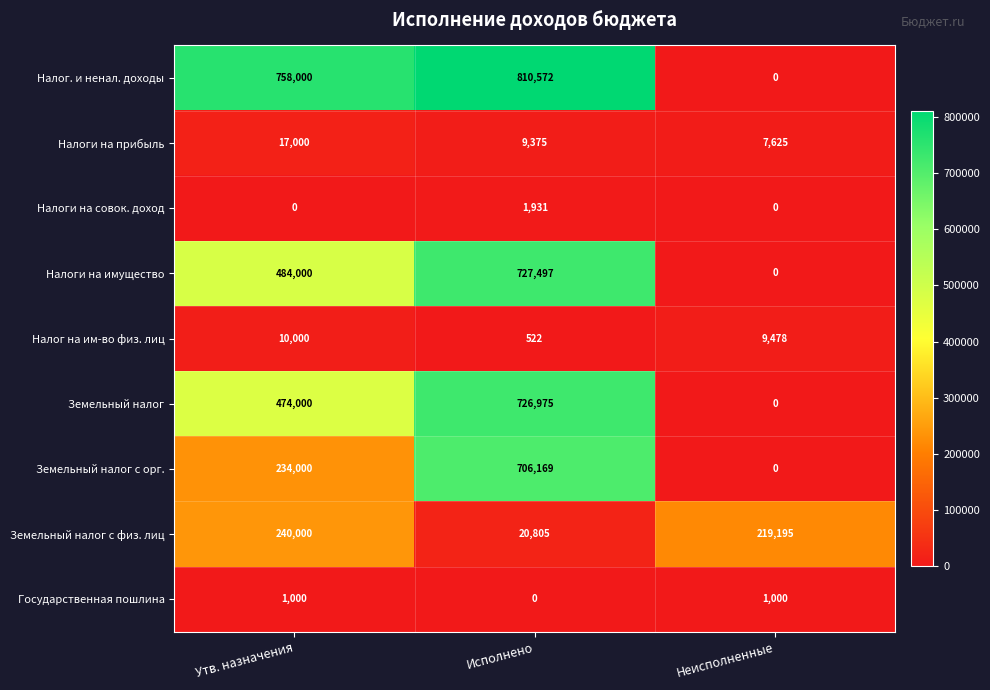

What is the sum of all Налоги на совок. доход values?

1931